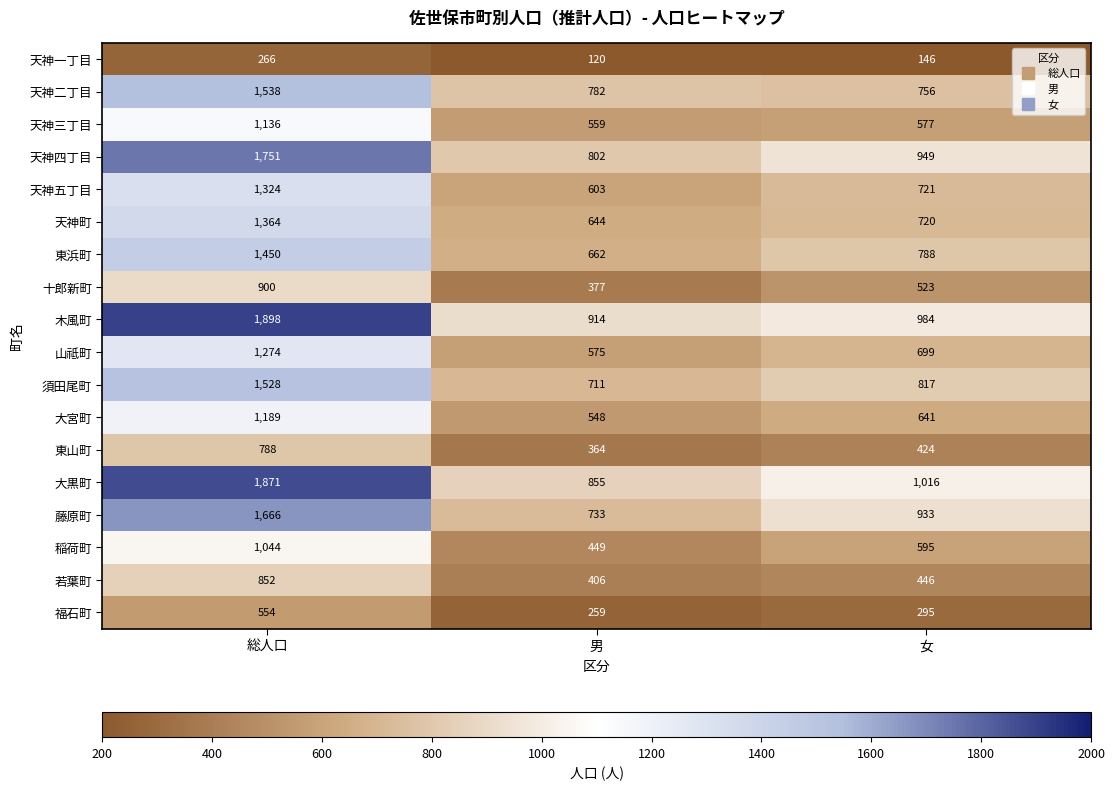

The 天神町 series shows 644 at 男. True or false?

True